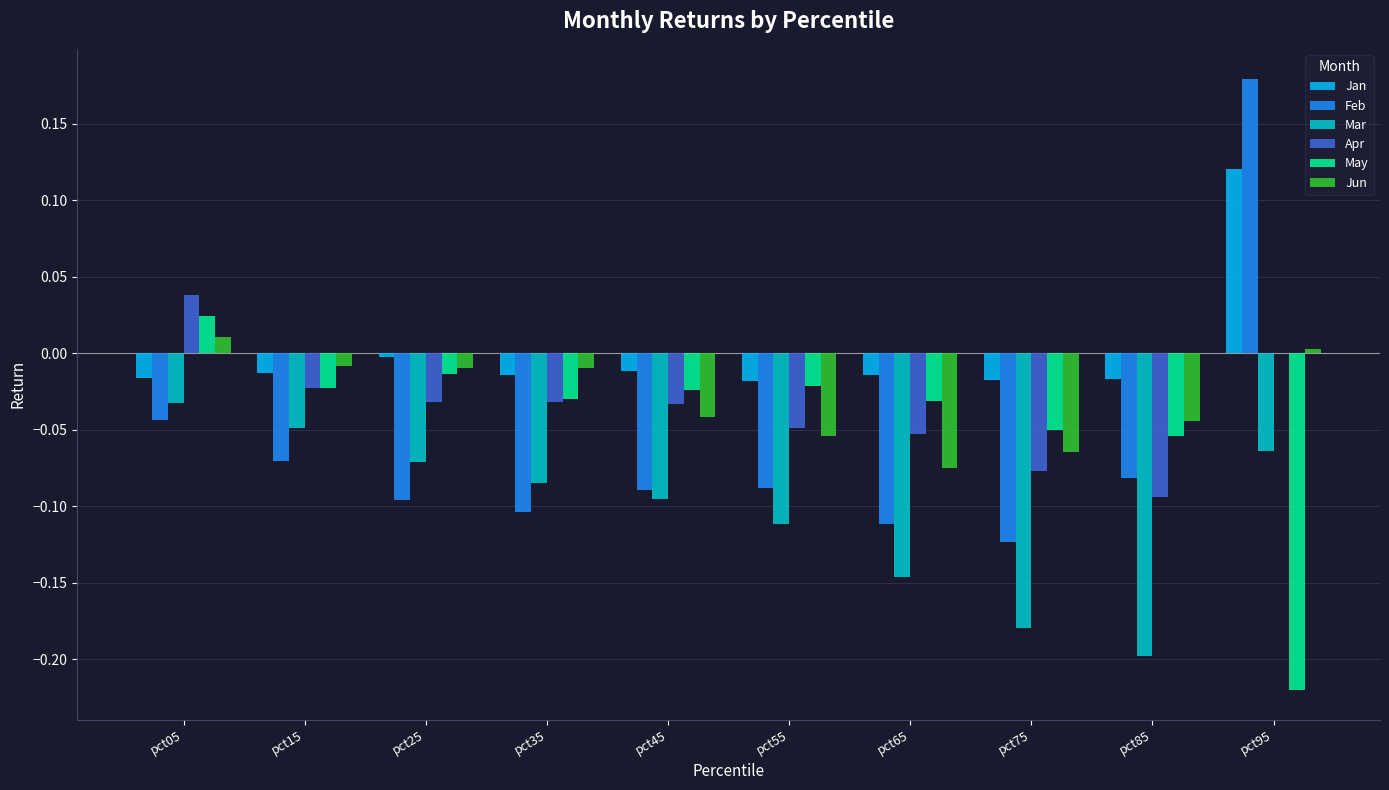

What is the sum of all Mar values?

-1.0